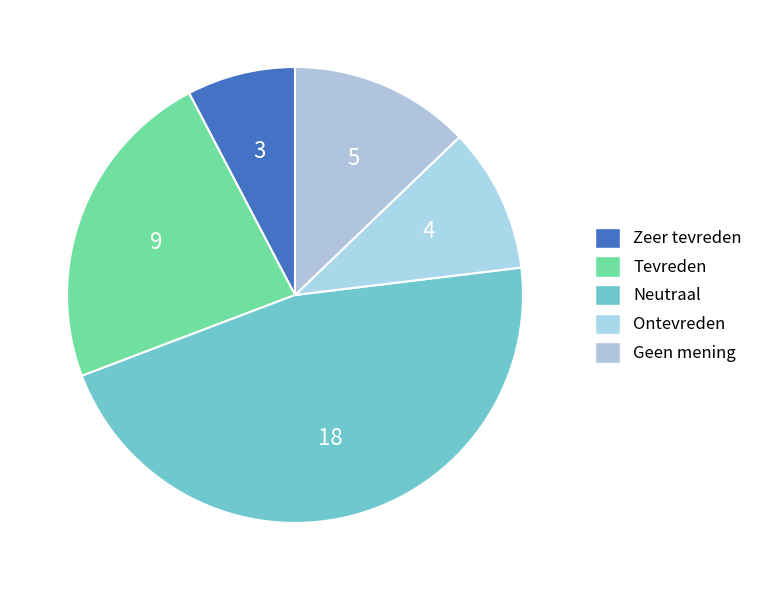

How many segments does this pie chart have?

5